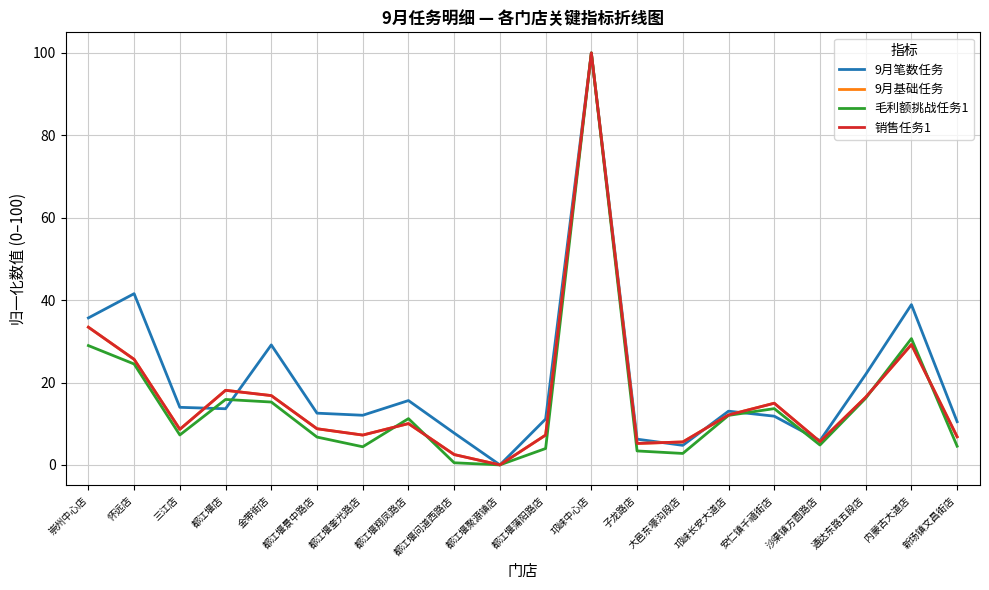

What is the maximum value for 9月笔数任务?

100.0